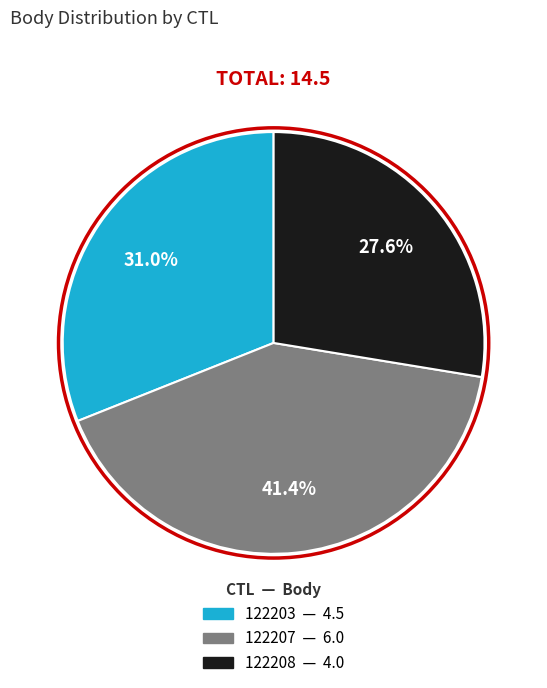

To the nearest percent, what percentage of the pie is 122208?

28%